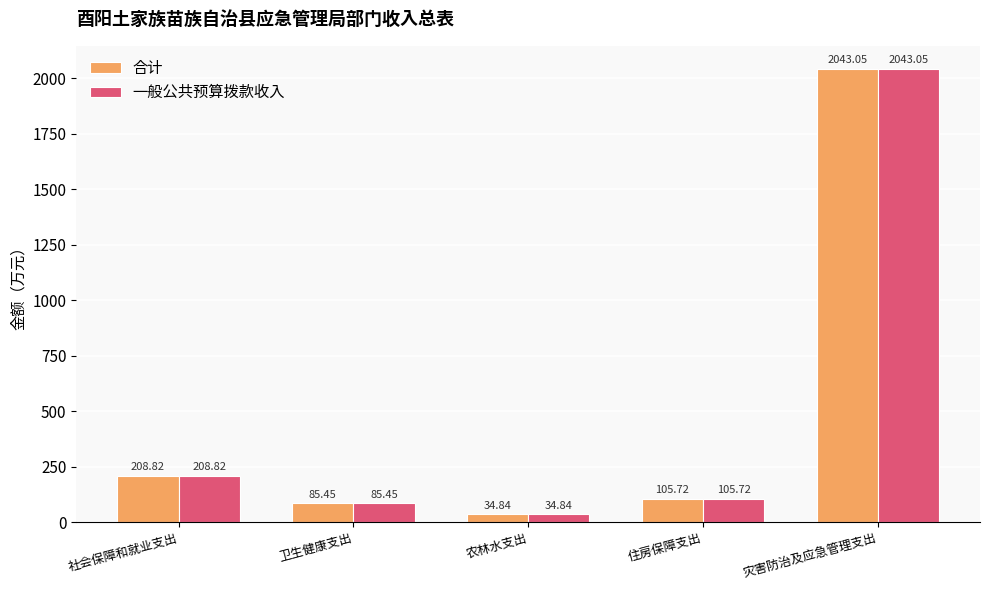

At which label is 合计 closest to 1038?

社会保障和就业支出